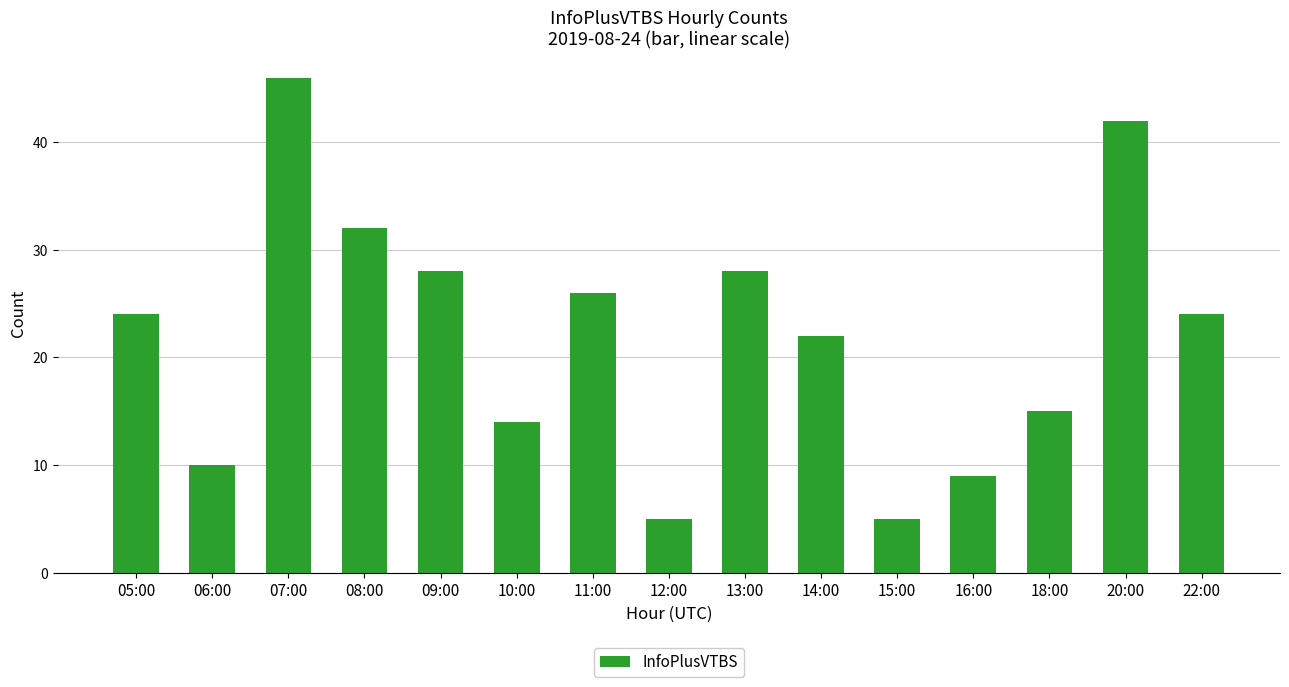

Does the chart contain any negative values?

No